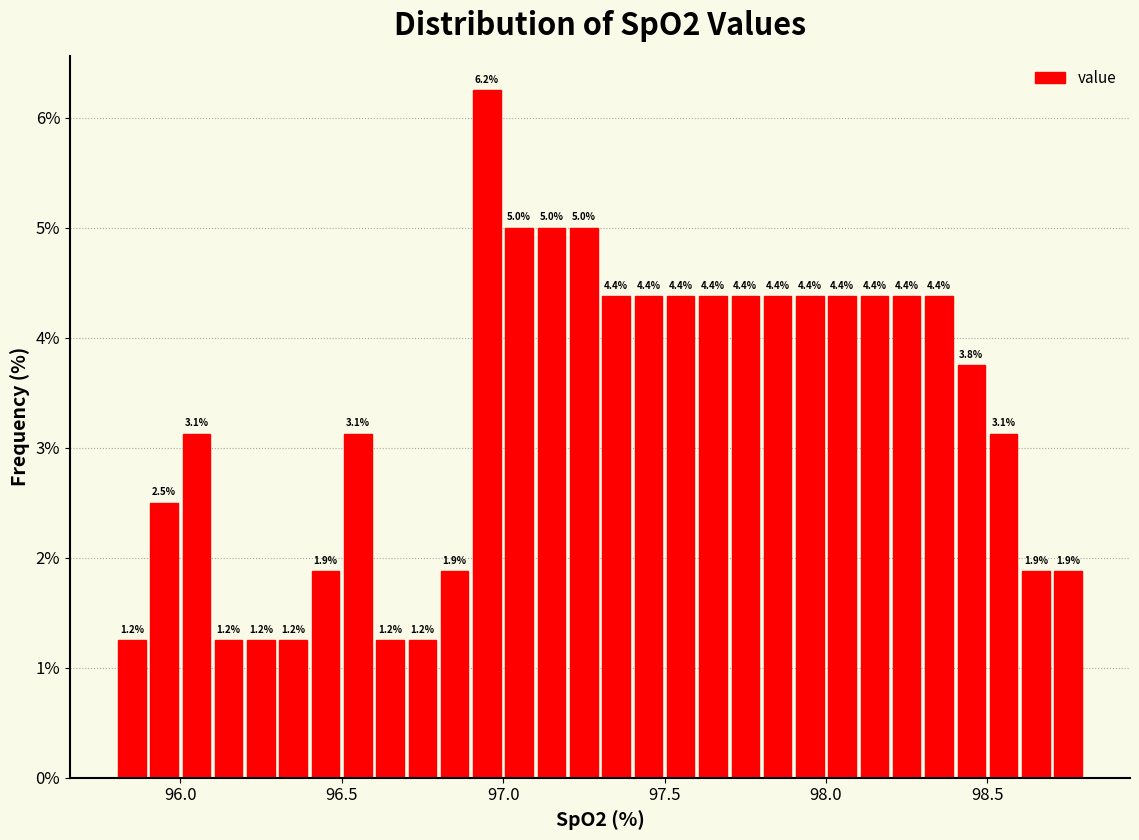

Around what value on the x-axis is the tallest bar? Give the approximate position of its centre, as read against the axis.

96.95